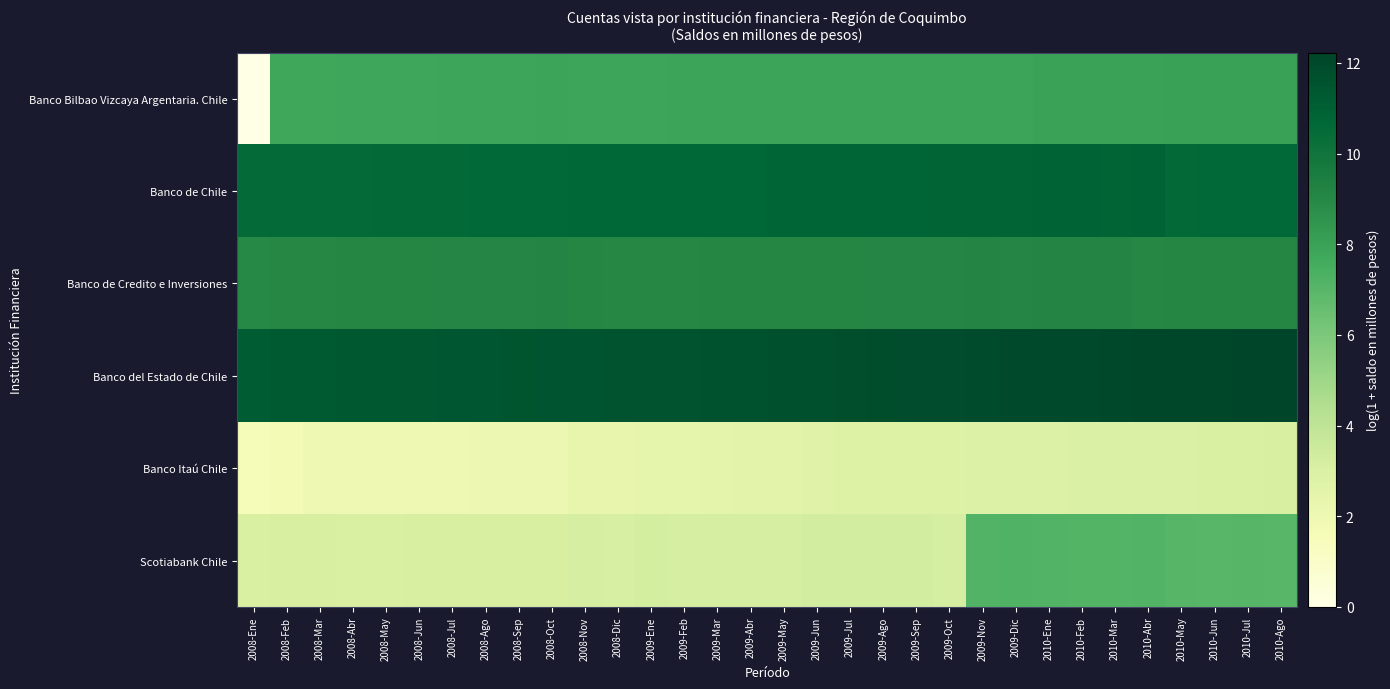

Which series has the largest total across all categories?

Banco del Estado de Chile